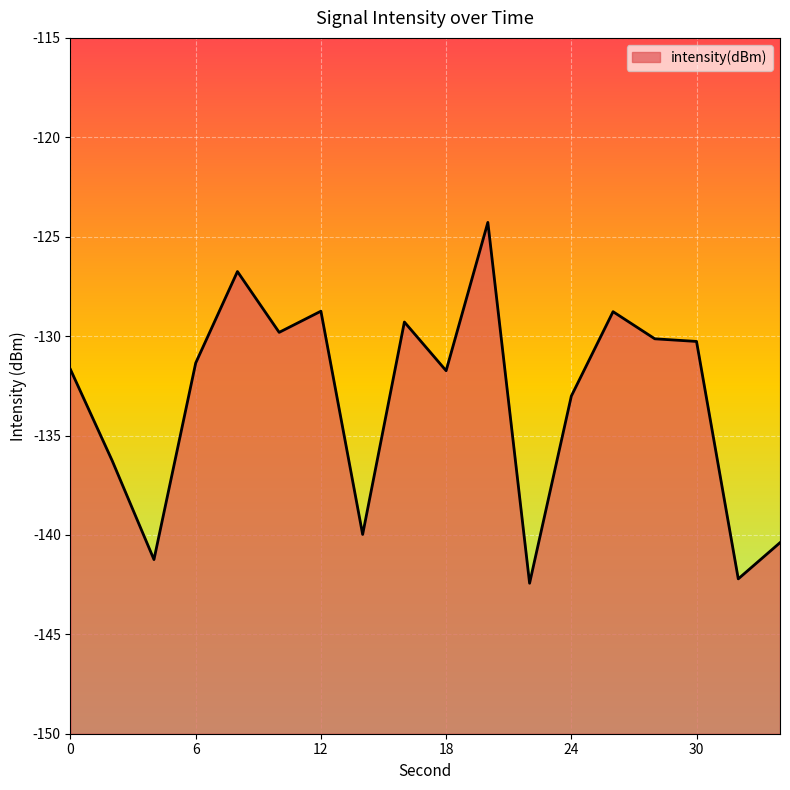

Reading left to right, list all the values displayed in this chart.

0=-131.7	2=-136.3	4=-141.2	6=-131.4	8=-126.8	10=-129.8	12=-128.7	14=-140.0	16=-129.3	18=-131.7	20=-124.3	22=-142.4	24=-133.0	26=-128.8	28=-130.1	30=-130.3	32=-142.2	34=-140.4